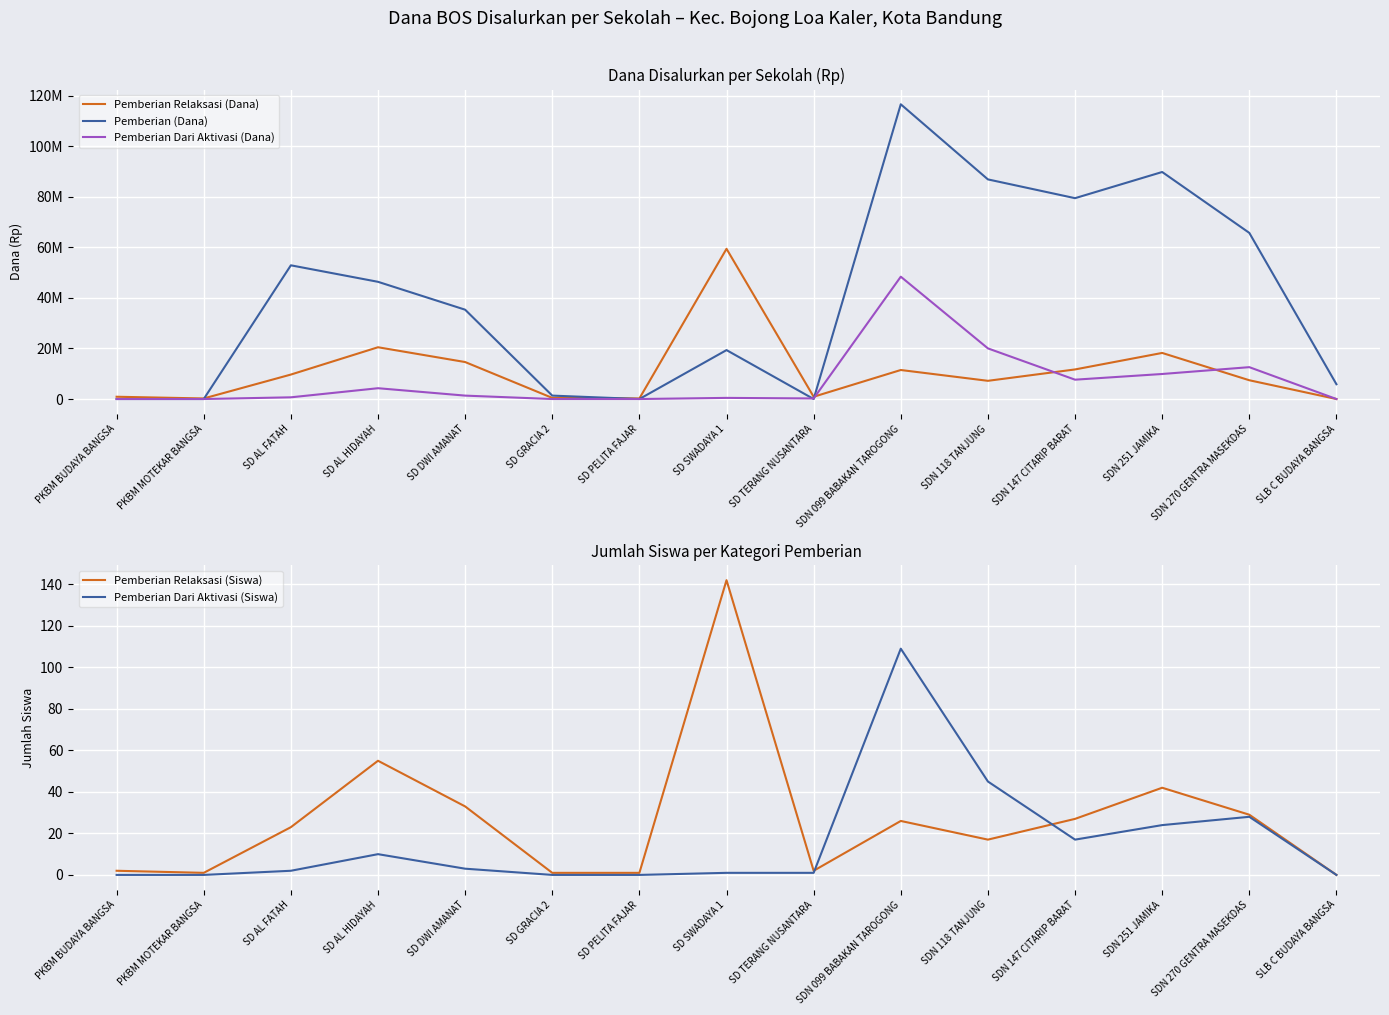

The Pemberian Relaksasi (Siswa) series shows 15 at SDN 251 JAMIKA. True or false?

False